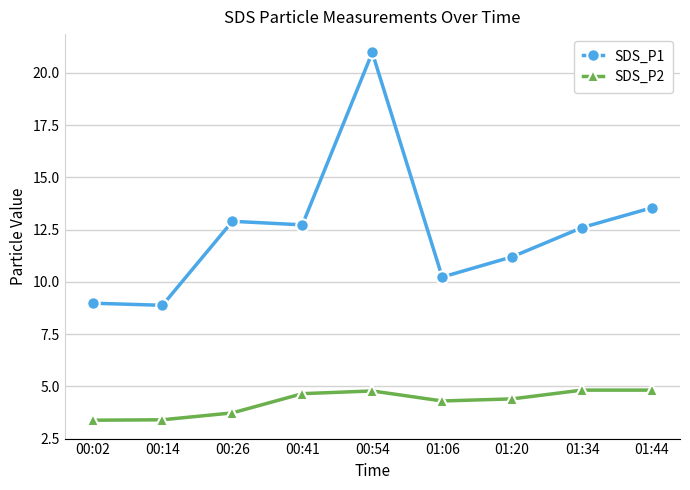

Rank the series by their average value, from highest to lowest.

SDS_P1, SDS_P2